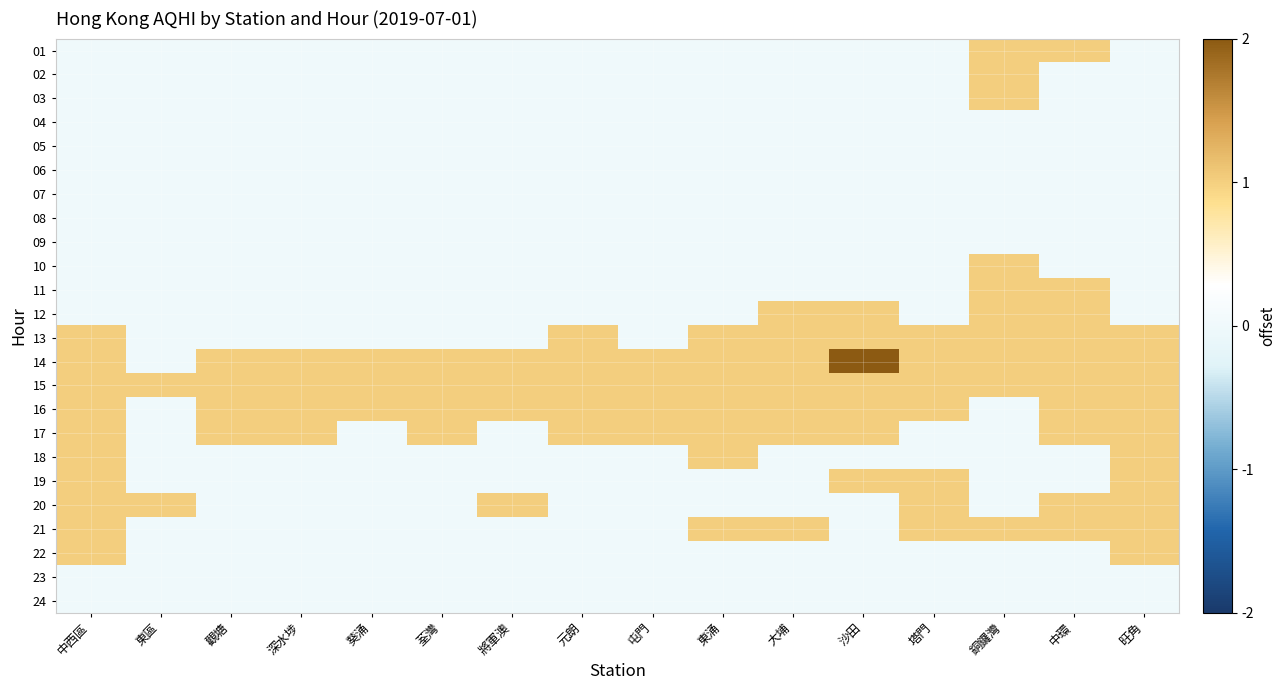

Reading left to right, transcribe all the data shown in this chart.

01: 中西區=0	東區=0	觀塘=0	深水埗=0	葵涌=0	荃灣=0	將軍澳=0	元朗=0	屯門=0	東涌=0	大埔=0	沙田=0	塔門=0	銅鑼灣=1	中環=1	旺角=0
02: 中西區=0	東區=0	觀塘=0	深水埗=0	葵涌=0	荃灣=0	將軍澳=0	元朗=0	屯門=0	東涌=0	大埔=0	沙田=0	塔門=0	銅鑼灣=1	中環=0	旺角=0
03: 中西區=0	東區=0	觀塘=0	深水埗=0	葵涌=0	荃灣=0	將軍澳=0	元朗=0	屯門=0	東涌=0	大埔=0	沙田=0	塔門=0	銅鑼灣=1	中環=0	旺角=0
04: 中西區=0	東區=0	觀塘=0	深水埗=0	葵涌=0	荃灣=0	將軍澳=0	元朗=0	屯門=0	東涌=0	大埔=0	沙田=0	塔門=0	銅鑼灣=0	中環=0	旺角=0
05: 中西區=0	東區=0	觀塘=0	深水埗=0	葵涌=0	荃灣=0	將軍澳=0	元朗=0	屯門=0	東涌=0	大埔=0	沙田=0	塔門=0	銅鑼灣=0	中環=0	旺角=0
06: 中西區=0	東區=0	觀塘=0	深水埗=0	葵涌=0	荃灣=0	將軍澳=0	元朗=0	屯門=0	東涌=0	大埔=0	沙田=0	塔門=0	銅鑼灣=0	中環=0	旺角=0
07: 中西區=0	東區=0	觀塘=0	深水埗=0	葵涌=0	荃灣=0	將軍澳=0	元朗=0	屯門=0	東涌=0	大埔=0	沙田=0	塔門=0	銅鑼灣=0	中環=0	旺角=0
08: 中西區=0	東區=0	觀塘=0	深水埗=0	葵涌=0	荃灣=0	將軍澳=0	元朗=0	屯門=0	東涌=0	大埔=0	沙田=0	塔門=0	銅鑼灣=0	中環=0	旺角=0
09: 中西區=0	東區=0	觀塘=0	深水埗=0	葵涌=0	荃灣=0	將軍澳=0	元朗=0	屯門=0	東涌=0	大埔=0	沙田=0	塔門=0	銅鑼灣=0	中環=0	旺角=0
10: 中西區=0	東區=0	觀塘=0	深水埗=0	葵涌=0	荃灣=0	將軍澳=0	元朗=0	屯門=0	東涌=0	大埔=0	沙田=0	塔門=0	銅鑼灣=1	中環=0	旺角=0
11: 中西區=0	東區=0	觀塘=0	深水埗=0	葵涌=0	荃灣=0	將軍澳=0	元朗=0	屯門=0	東涌=0	大埔=0	沙田=0	塔門=0	銅鑼灣=1	中環=1	旺角=0
12: 中西區=0	東區=0	觀塘=0	深水埗=0	葵涌=0	荃灣=0	將軍澳=0	元朗=0	屯門=0	東涌=0	大埔=1	沙田=1	塔門=0	銅鑼灣=1	中環=1	旺角=0
13: 中西區=1	東區=0	觀塘=0	深水埗=0	葵涌=0	荃灣=0	將軍澳=0	元朗=1	屯門=0	東涌=1	大埔=1	沙田=1	塔門=1	銅鑼灣=1	中環=1	旺角=1
14: 中西區=1	東區=0	觀塘=1	深水埗=1	葵涌=1	荃灣=1	將軍澳=1	元朗=1	屯門=1	東涌=1	大埔=1	沙田=2	塔門=1	銅鑼灣=1	中環=1	旺角=1
15: 中西區=1	東區=1	觀塘=1	深水埗=1	葵涌=1	荃灣=1	將軍澳=1	元朗=1	屯門=1	東涌=1	大埔=1	沙田=1	塔門=1	銅鑼灣=1	中環=1	旺角=1
16: 中西區=1	東區=0	觀塘=1	深水埗=1	葵涌=1	荃灣=1	將軍澳=1	元朗=1	屯門=1	東涌=1	大埔=1	沙田=1	塔門=1	銅鑼灣=0	中環=1	旺角=1
17: 中西區=1	東區=0	觀塘=1	深水埗=1	葵涌=0	荃灣=1	將軍澳=0	元朗=1	屯門=1	東涌=1	大埔=1	沙田=1	塔門=0	銅鑼灣=0	中環=1	旺角=1
18: 中西區=1	東區=0	觀塘=0	深水埗=0	葵涌=0	荃灣=0	將軍澳=0	元朗=0	屯門=0	東涌=1	大埔=0	沙田=0	塔門=0	銅鑼灣=0	中環=0	旺角=1
19: 中西區=1	東區=0	觀塘=0	深水埗=0	葵涌=0	荃灣=0	將軍澳=0	元朗=0	屯門=0	東涌=0	大埔=0	沙田=1	塔門=1	銅鑼灣=0	中環=0	旺角=1
20: 中西區=1	東區=1	觀塘=0	深水埗=0	葵涌=0	荃灣=0	將軍澳=1	元朗=0	屯門=0	東涌=0	大埔=0	沙田=0	塔門=1	銅鑼灣=0	中環=1	旺角=1
21: 中西區=1	東區=0	觀塘=0	深水埗=0	葵涌=0	荃灣=0	將軍澳=0	元朗=0	屯門=0	東涌=1	大埔=1	沙田=0	塔門=1	銅鑼灣=1	中環=1	旺角=1
22: 中西區=1	東區=0	觀塘=0	深水埗=0	葵涌=0	荃灣=0	將軍澳=0	元朗=0	屯門=0	東涌=0	大埔=0	沙田=0	塔門=0	銅鑼灣=0	中環=0	旺角=1
23: 中西區=0	東區=0	觀塘=0	深水埗=0	葵涌=0	荃灣=0	將軍澳=0	元朗=0	屯門=0	東涌=0	大埔=0	沙田=0	塔門=0	銅鑼灣=0	中環=0	旺角=0
24: 中西區=0	東區=0	觀塘=0	深水埗=0	葵涌=0	荃灣=0	將軍澳=0	元朗=0	屯門=0	東涌=0	大埔=0	沙田=0	塔門=0	銅鑼灣=0	中環=0	旺角=0